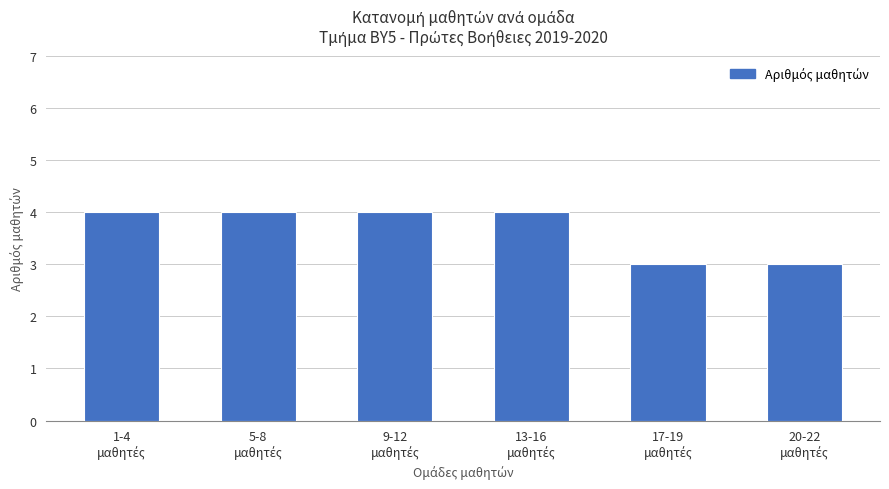

What is the value of the 6th bar from the left?

3